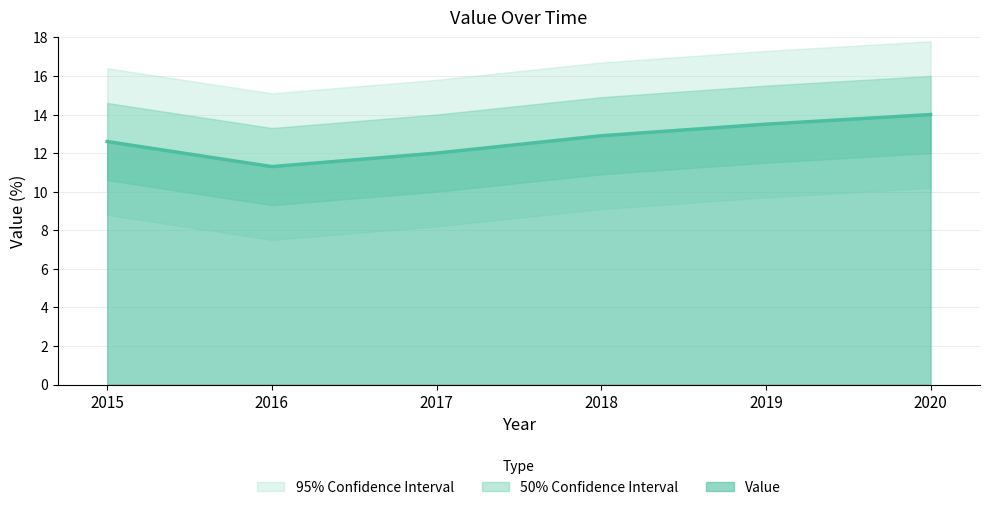

Is it true that Value equals 12.9 at 2018?

True